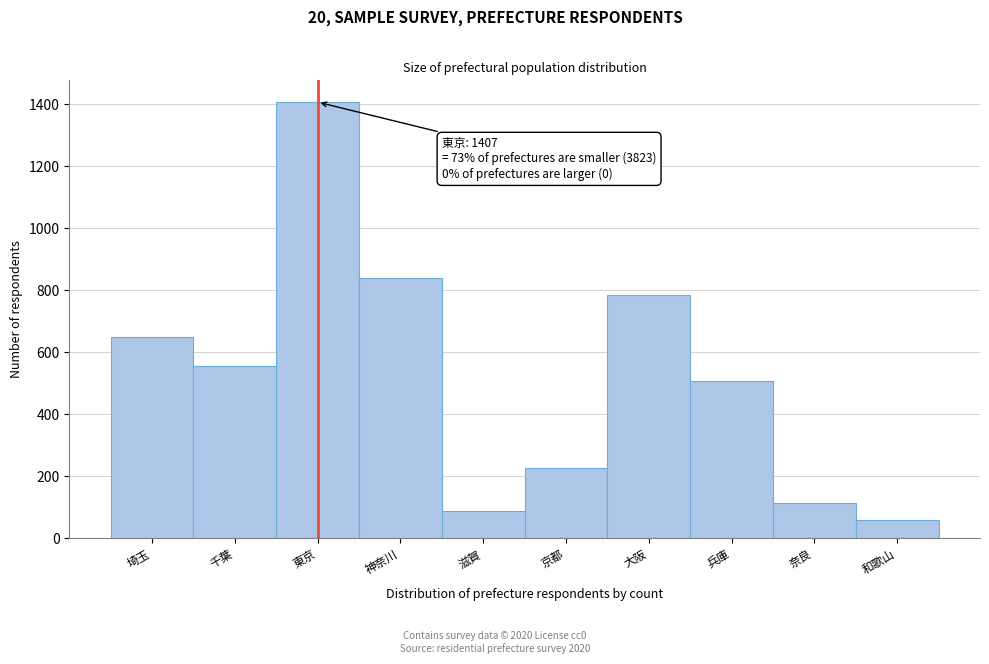

Reading right to left, transcribe all the data shown in this chart.

和歌山=58	奈良=115	兵庫=506	大阪=786	京都=226	滋賀=87	神奈川=840	東京=1407	千葉=556	埼玉=649